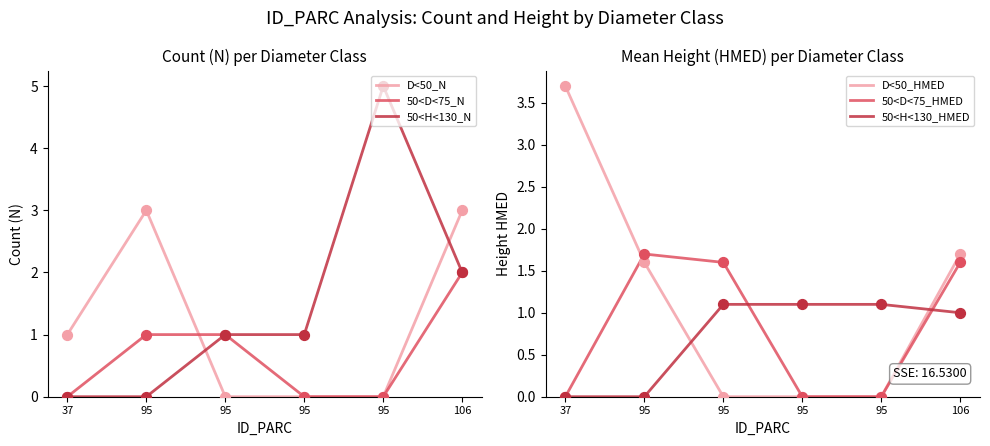

At how many categories does at least one series exceed 3?

2